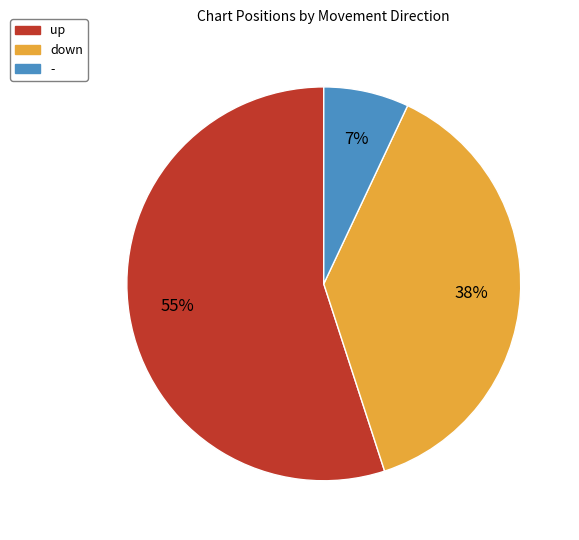

What percentage is the - slice, to the nearest percent?

7%